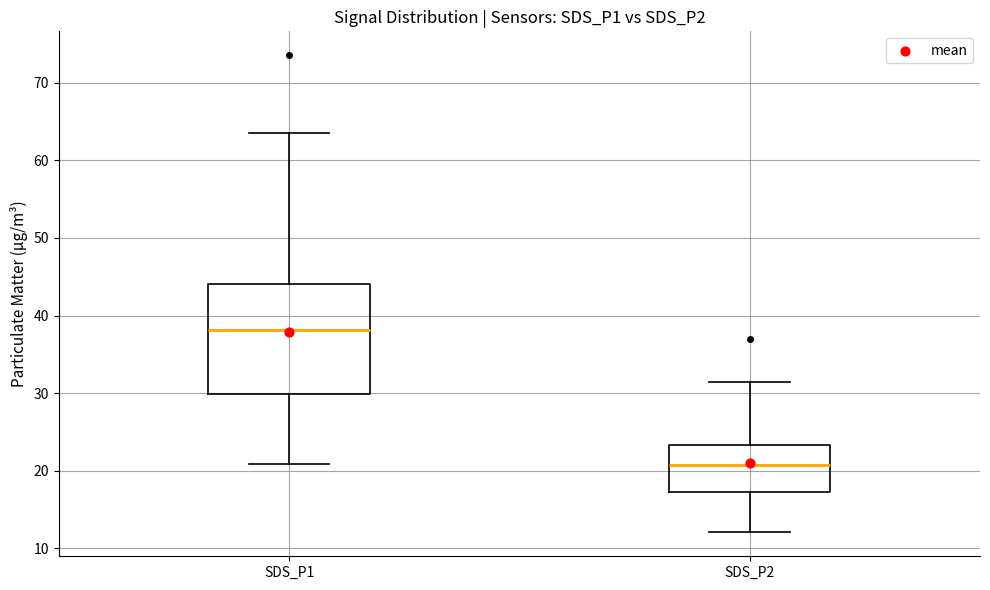

Reading left to right, read every box against the y-axis: the position of its median line, the range the box covers, and the ends of its whiskers. The values are not printed on the chart, so give them approximately, as read against the axis.

SDS_P1: median 38, box 30 to 44, whiskers 21 to 64
SDS_P2: median 21, box 17 to 23, whiskers 12 to 32